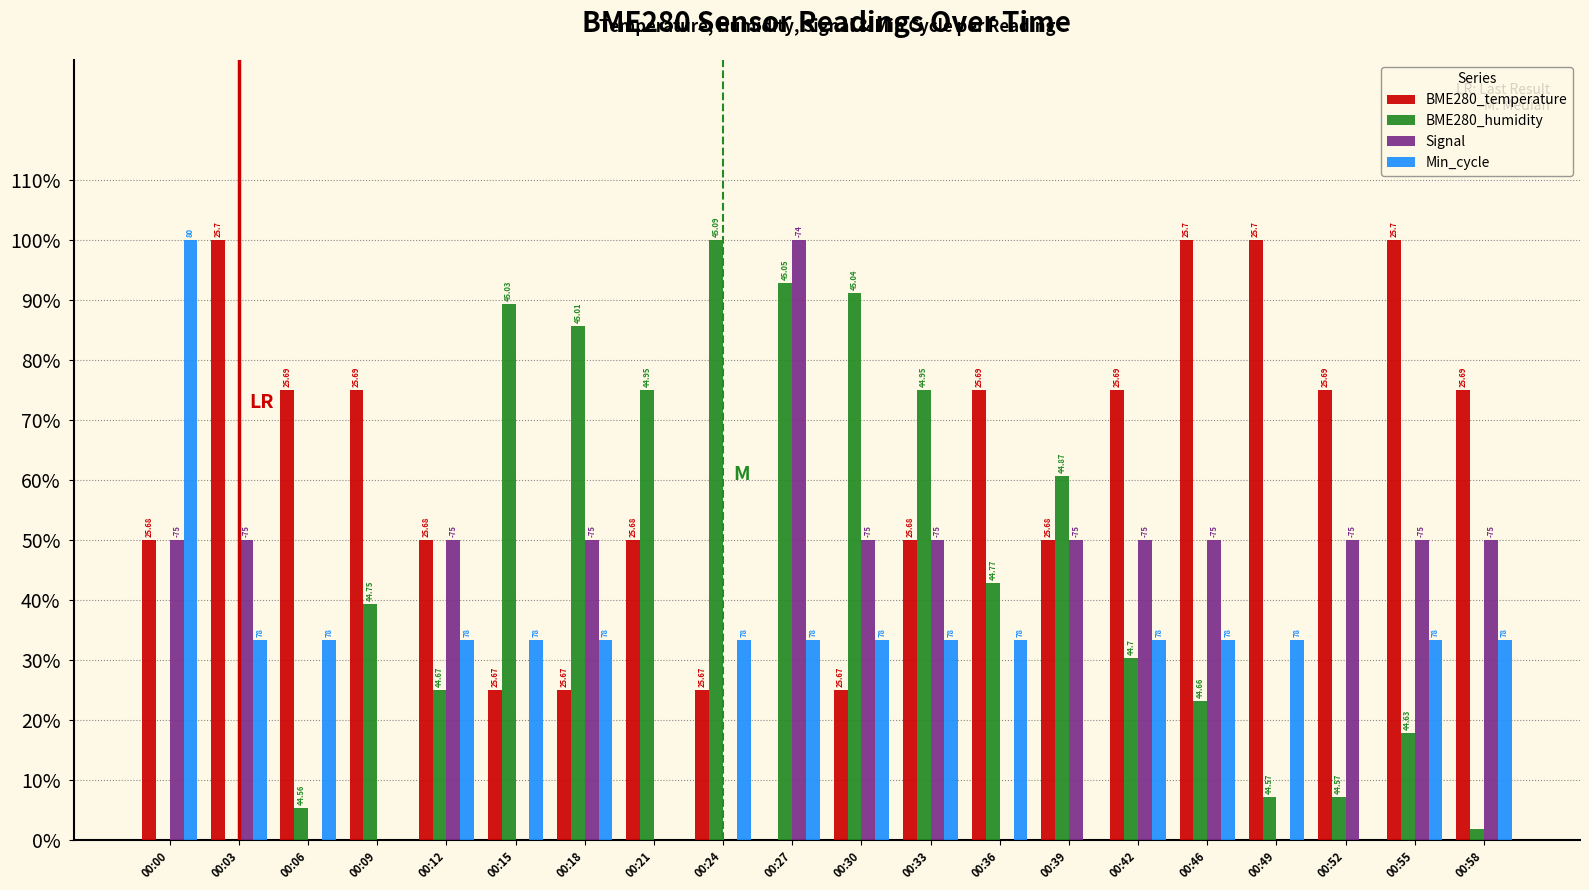

What are all the series names shown in the legend?

BME280_temperature, BME280_humidity, Signal, Min_cycle